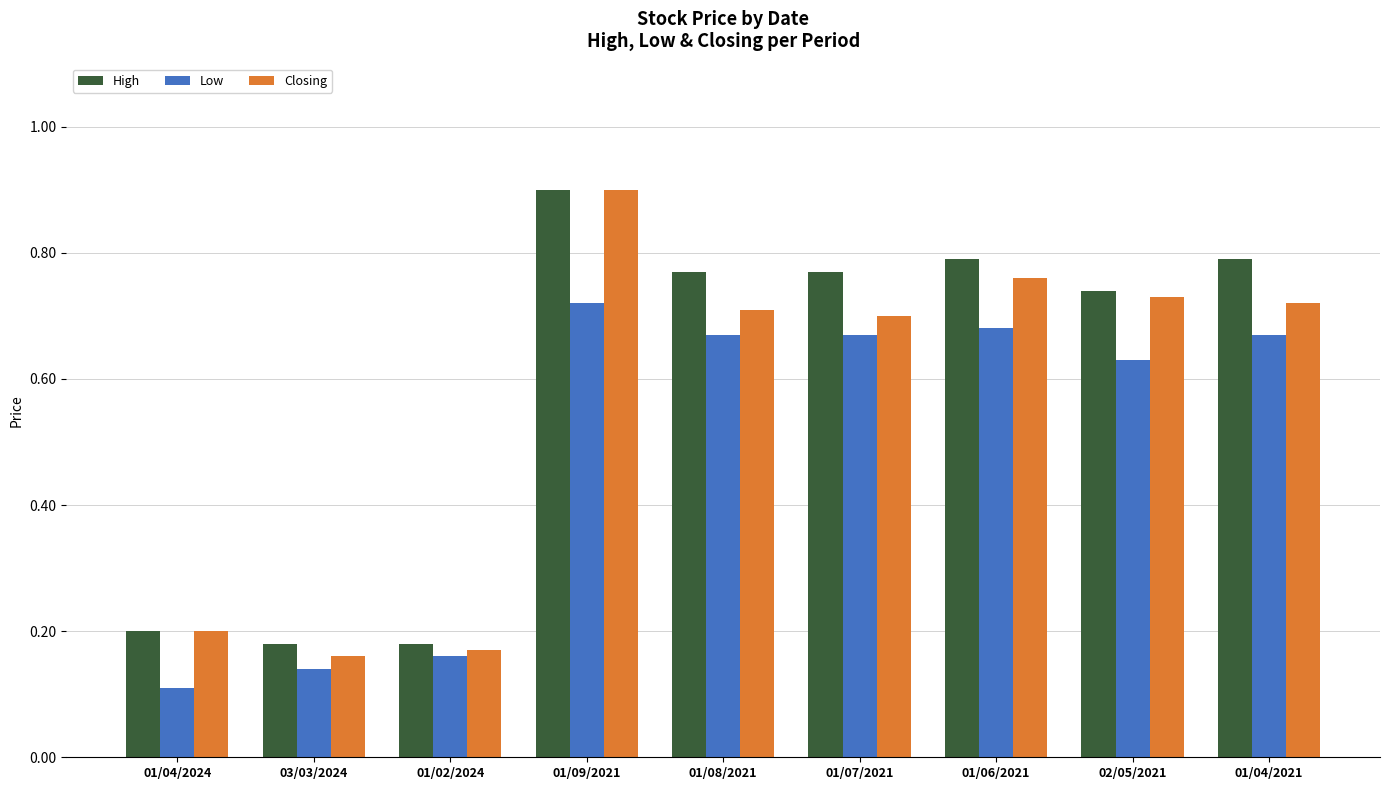

Which series has the widest spread of values?

Closing